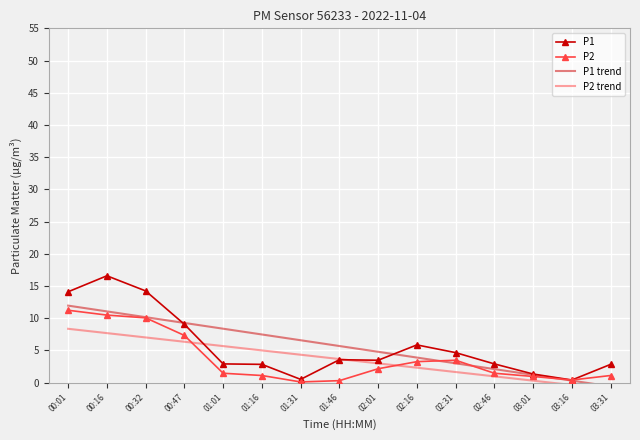

What position from the right is 00:01?

15